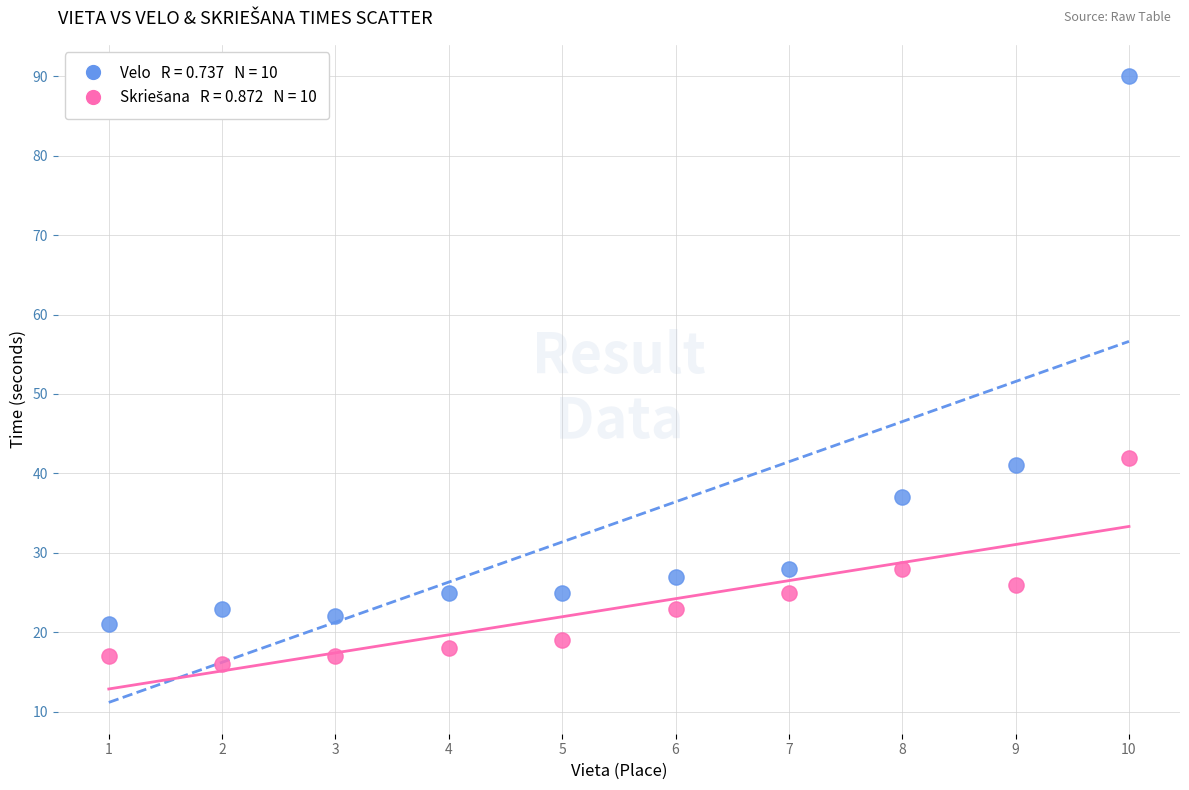

Across all series, what Y value is closest to 53?

42